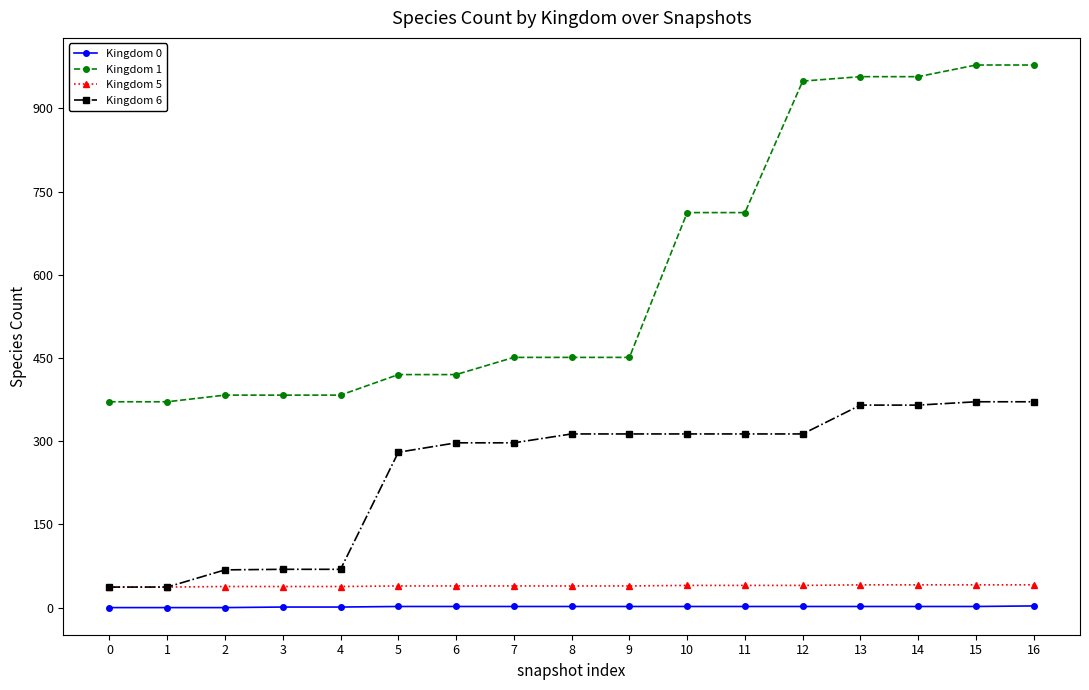

True or false: Kingdom 5 and Kingdom 1 intersect in this chart.

False